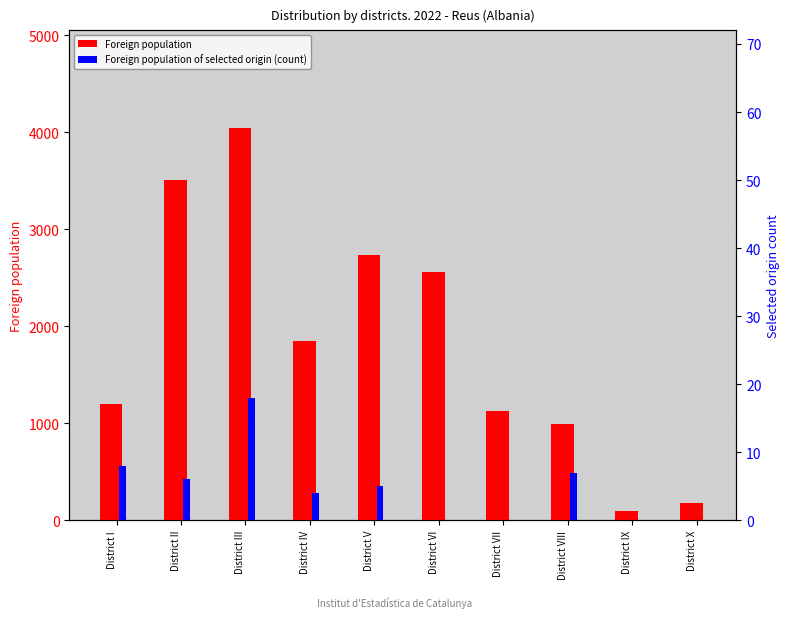

Which series has the largest range (max minus min)?

Foreign population